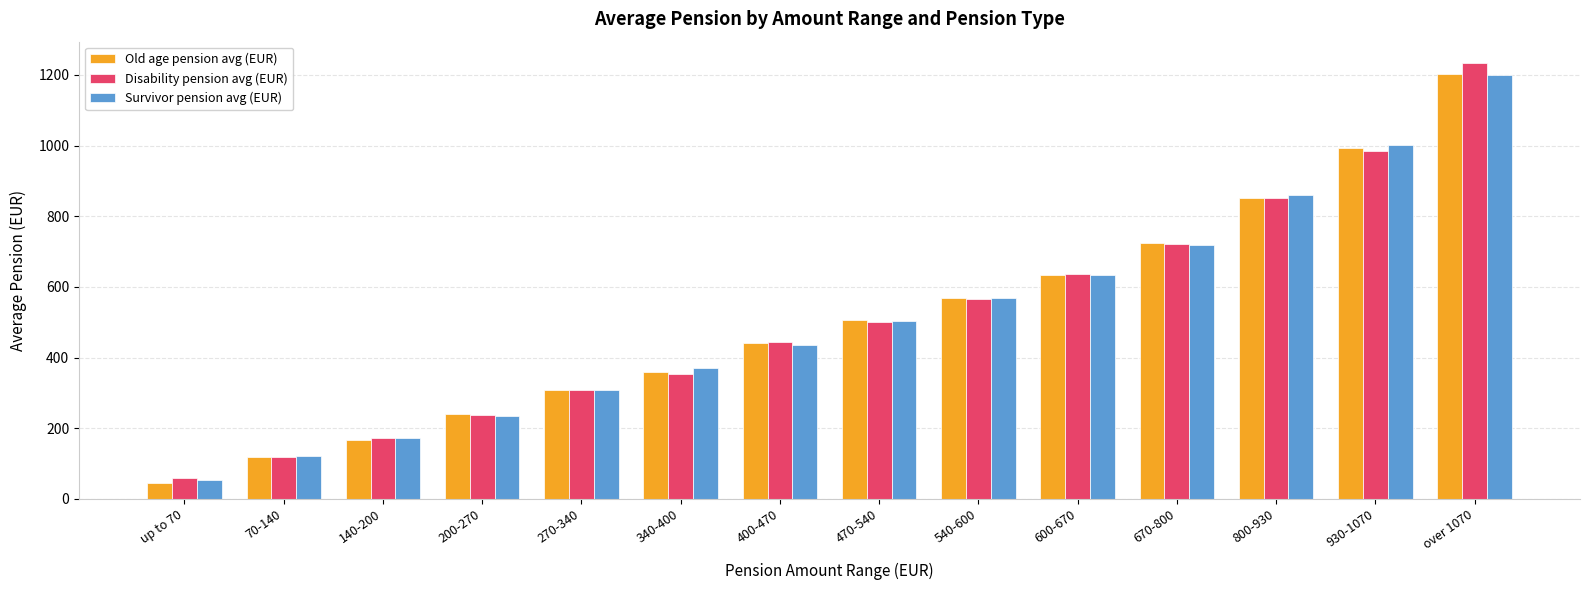

What are all the series names shown in the legend?

Old age pension avg (EUR), Disability pension avg (EUR), Survivor pension avg (EUR)